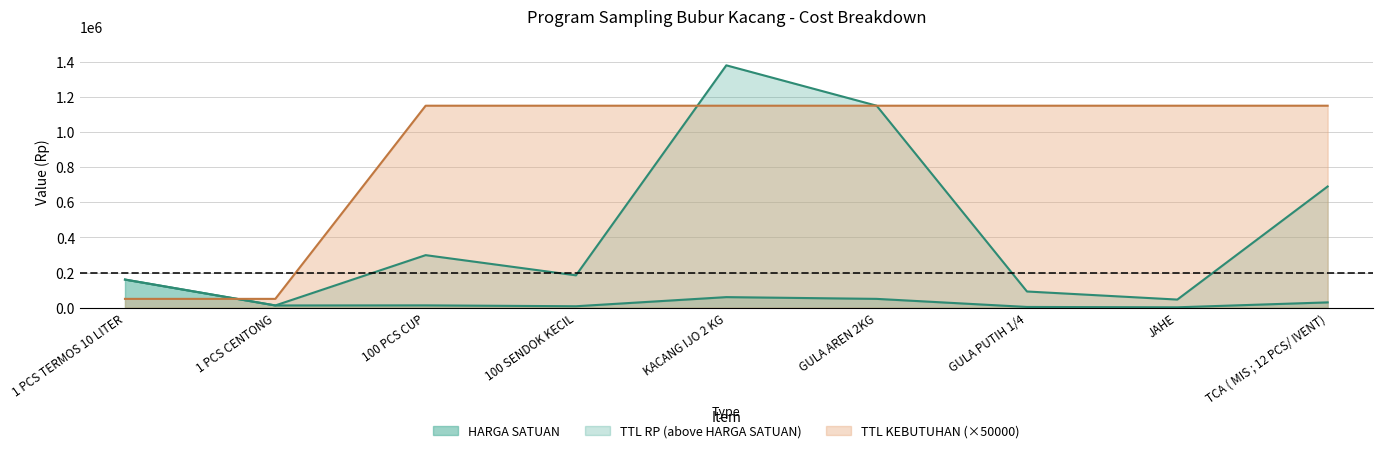

Rank the categories by TTL KEBUTUHAN value from lowest to highest.

1 PCS TERMOS 10 LITER, 1 PCS CENTONG, 100 PCS CUP, 100 SENDOK KECIL, KACANG IJO 2 KG, GULA AREN 2KG, GULA PUTIH 1/4, JAHE, TCA ( MIS ; 12 PCS/ IVENT)